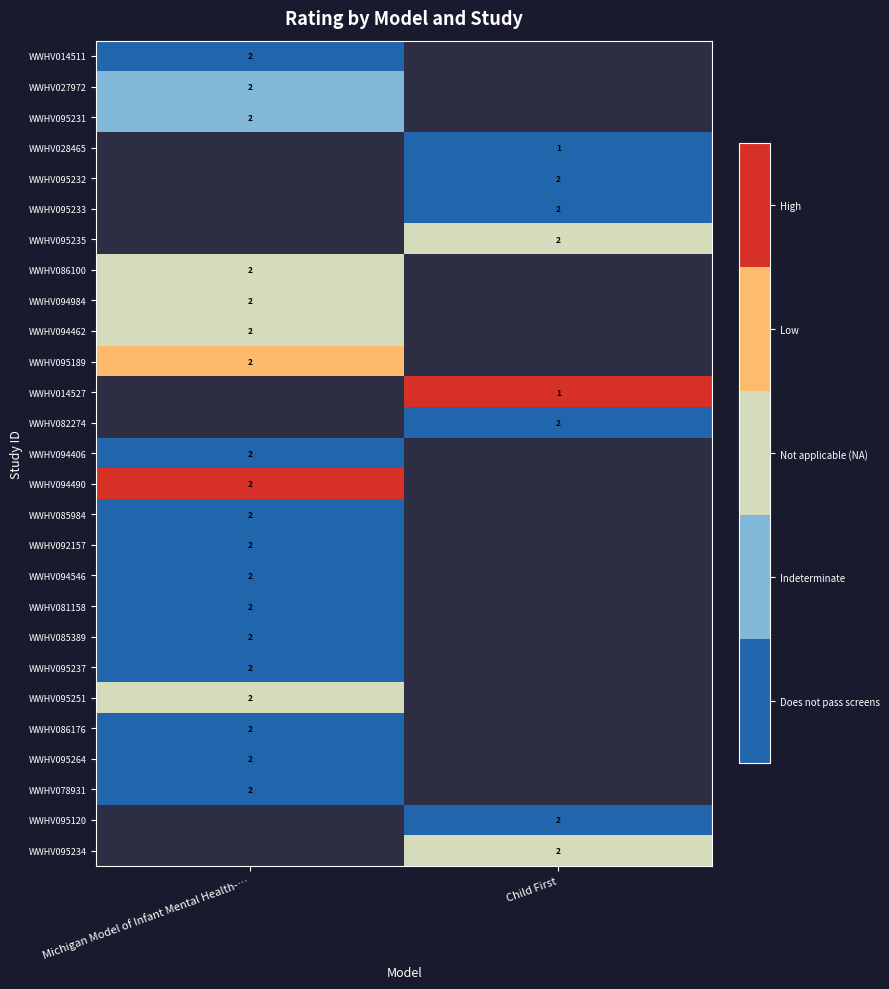

What is the total value across all series at Michigan Model of Infant Mental Health-…?

9